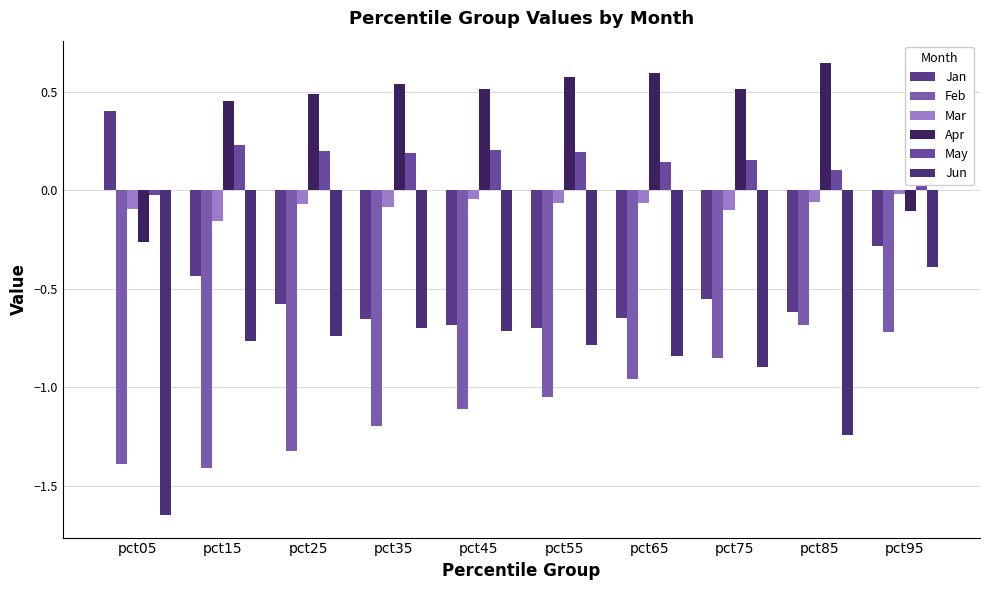

Reading left to right, transcribe all the data shown in this chart.

Jan: pct05=0.4	pct15=-0.4	pct25=-0.6	pct35=-0.7	pct45=-0.7	pct55=-0.7	pct65=-0.6	pct75=-0.6	pct85=-0.6	pct95=-0.3
Feb: pct05=-1.4	pct15=-1.4	pct25=-1.3	pct35=-1.2	pct45=-1.1	pct55=-1.0	pct65=-1.0	pct75=-0.9	pct85=-0.7	pct95=-0.7
Mar: pct05=-0.1	pct15=-0.2	pct25=-0.1	pct35=-0.1	pct45=-0.0	pct55=-0.1	pct65=-0.1	pct75=-0.1	pct85=-0.1	pct95=-0.0
Apr: pct05=-0.3	pct15=0.5	pct25=0.5	pct35=0.5	pct45=0.5	pct55=0.6	pct65=0.6	pct75=0.5	pct85=0.6	pct95=-0.1
May: pct05=-0.0	pct15=0.2	pct25=0.2	pct35=0.2	pct45=0.2	pct55=0.2	pct65=0.1	pct75=0.2	pct85=0.1	pct95=0.1
Jun: pct05=-1.6	pct15=-0.8	pct25=-0.7	pct35=-0.7	pct45=-0.7	pct55=-0.8	pct65=-0.8	pct75=-0.9	pct85=-1.2	pct95=-0.4